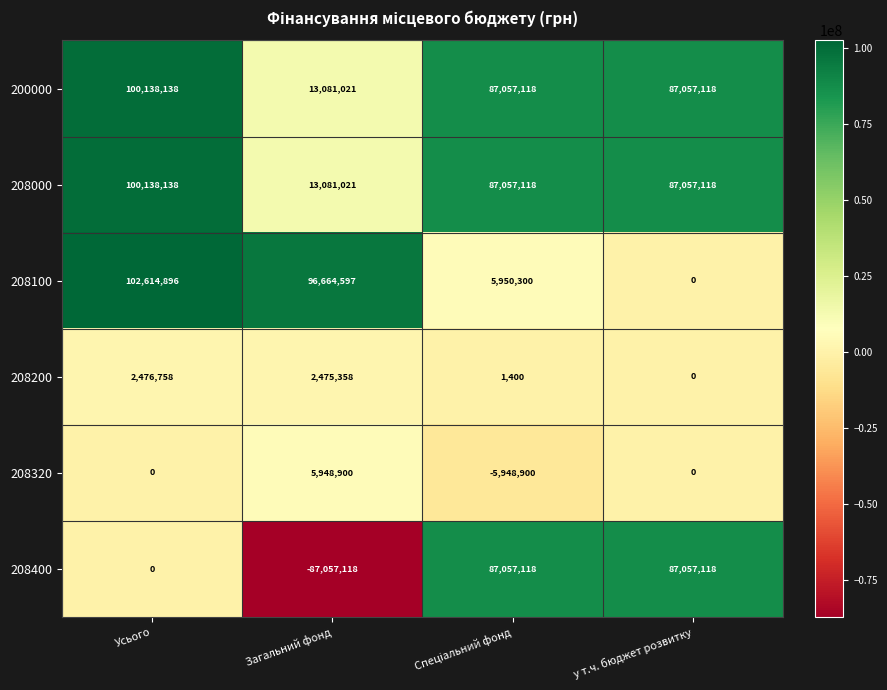

What is the total value across all series at Загальний фонд?

44193779